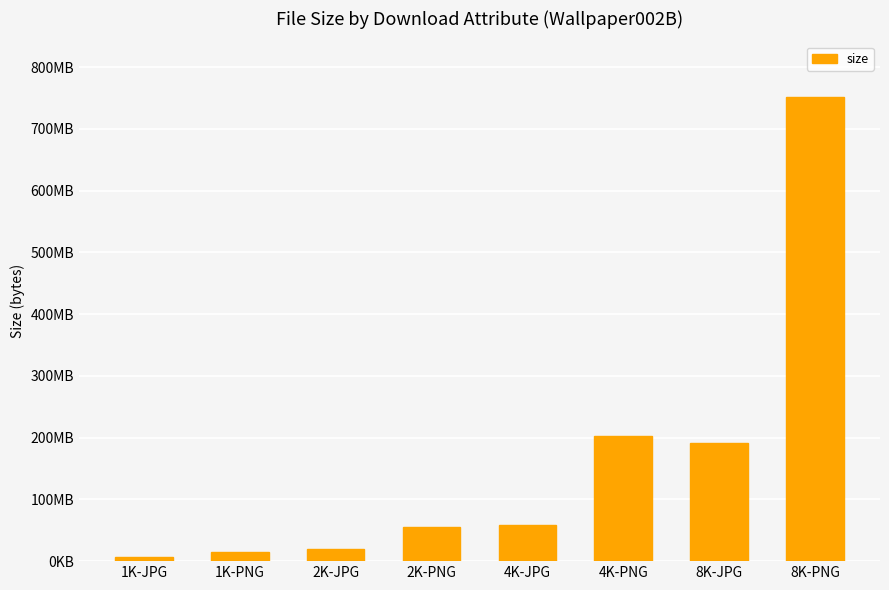

What is the label of the 2nd bar from the right?

8K-JPG